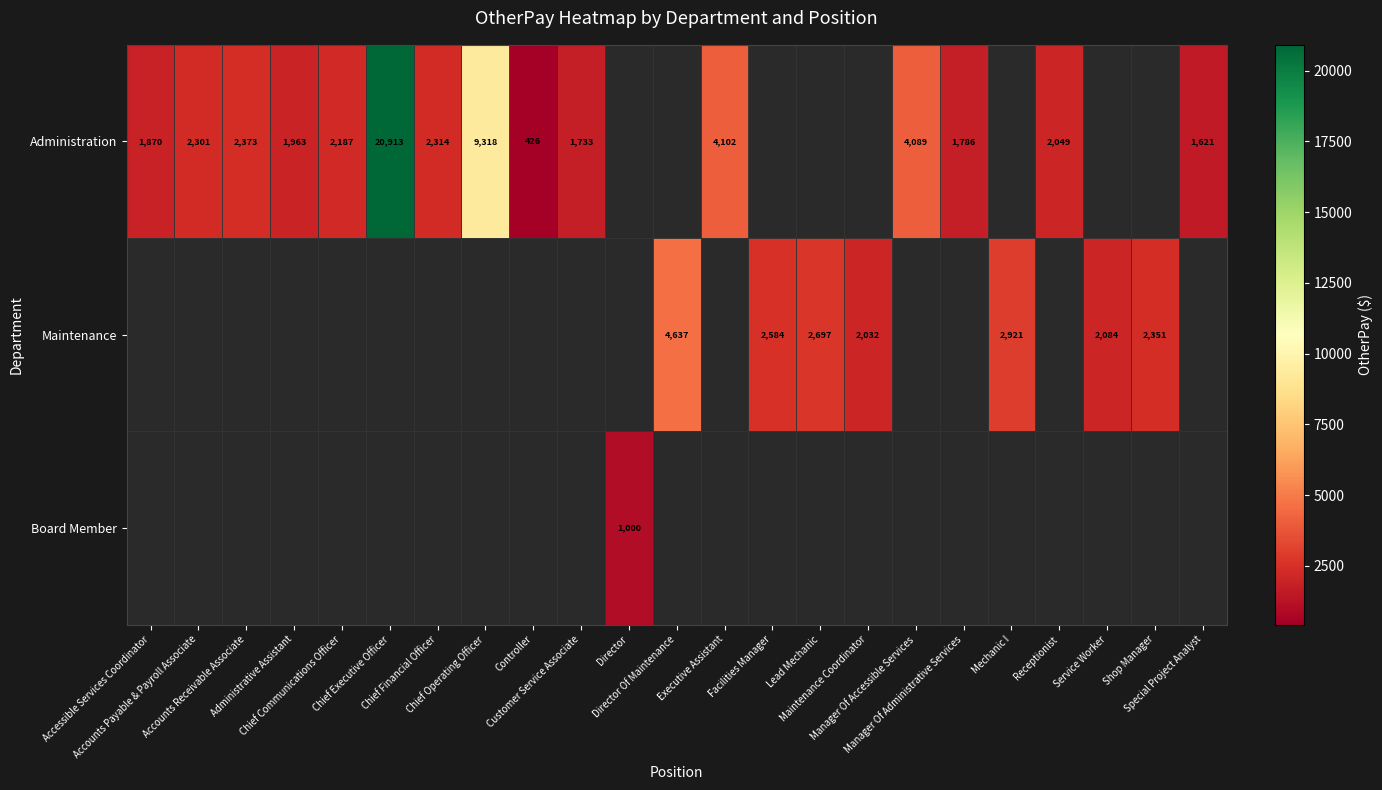

At how many categories does at least one series exceed 12224?

1